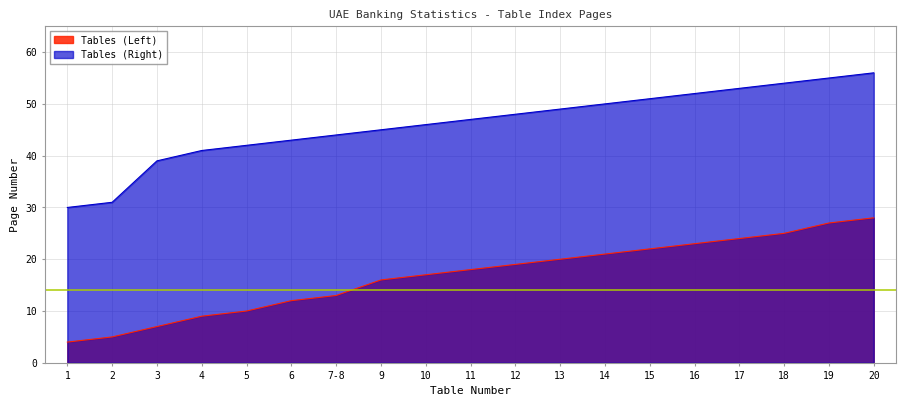

What is the average value of the Tables (Left) series?

17